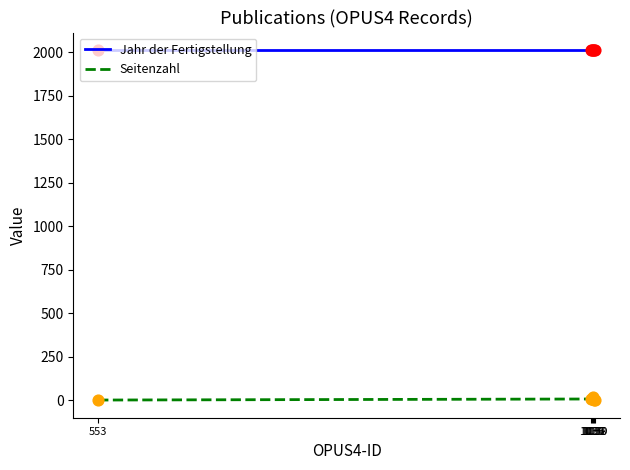

What are all the series names shown in the legend?

Jahr der Fertigstellung, Seitenzahl